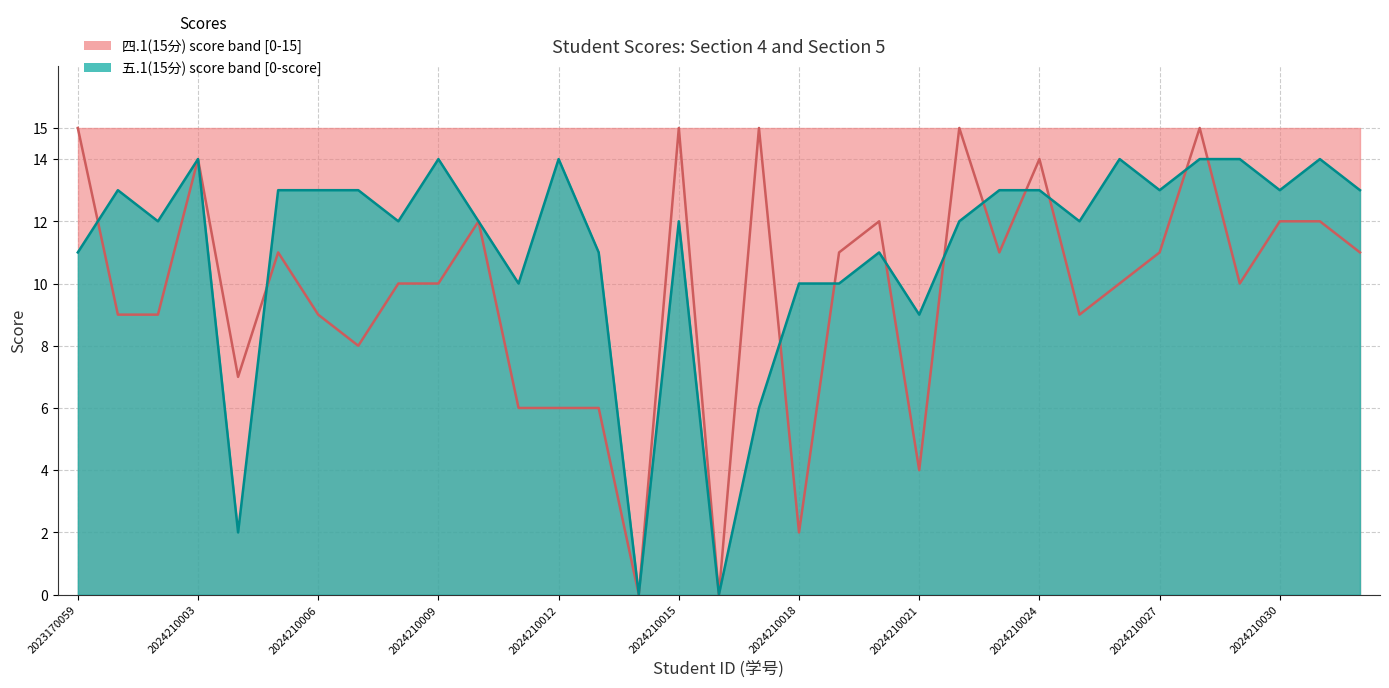

How many lines are shown in the chart?

2